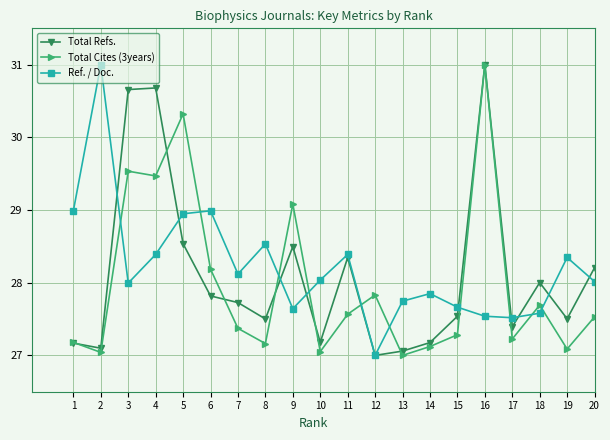

Count the number of categories in the chart.

20